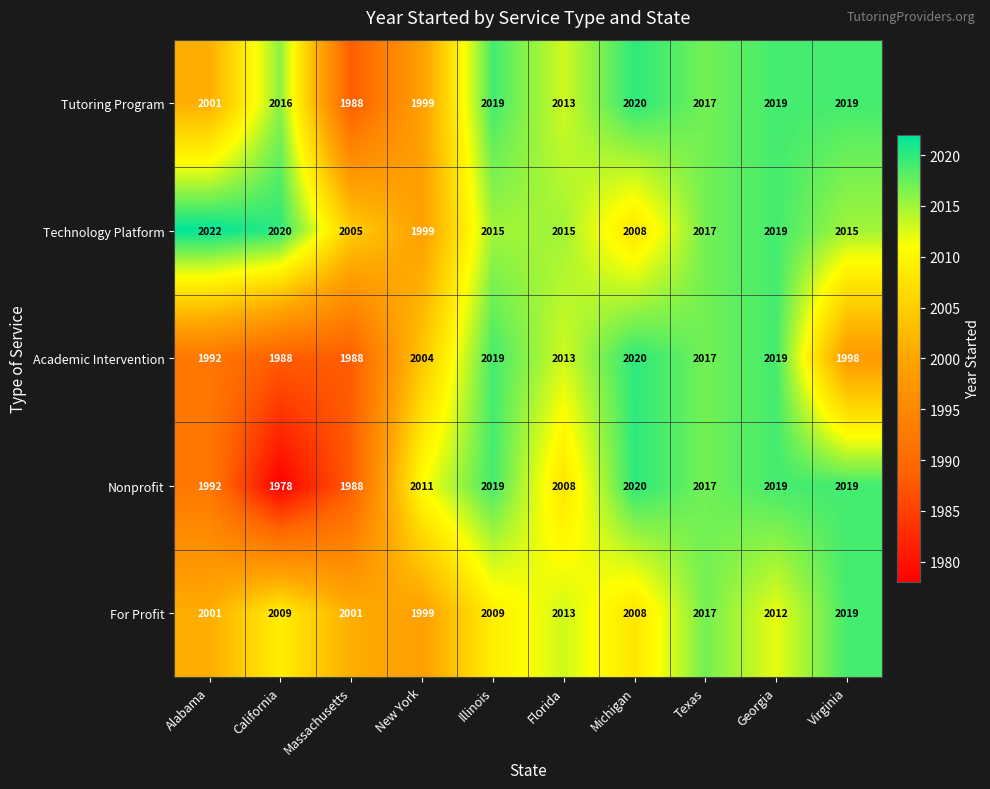

List the series in order of their overall mean, highest first.

Technology Platform, Tutoring Program, For Profit, Nonprofit, Academic Intervention